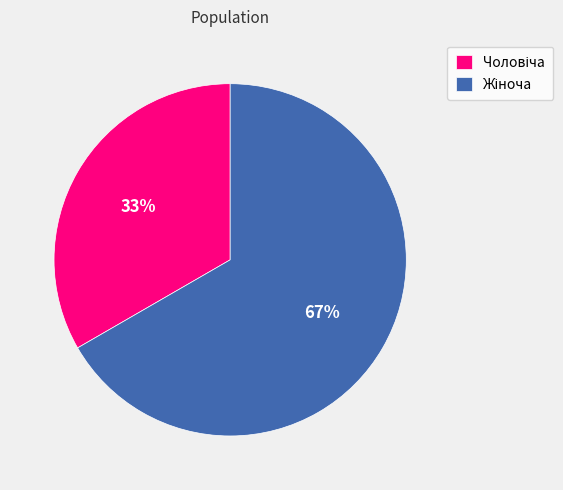

To the nearest percent, what is the average slice percentage?

50%